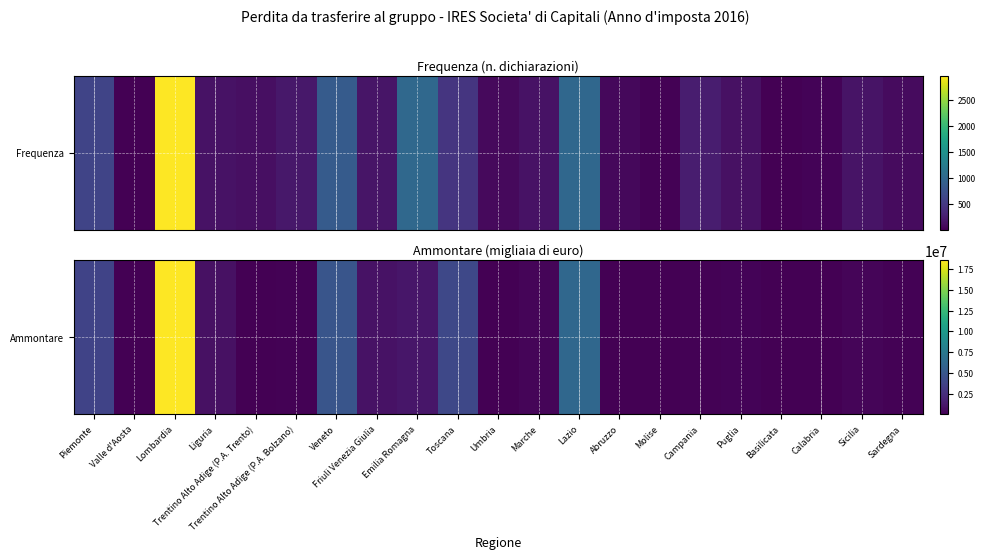

True or false: the data shows 1144348 at Liguria.

False